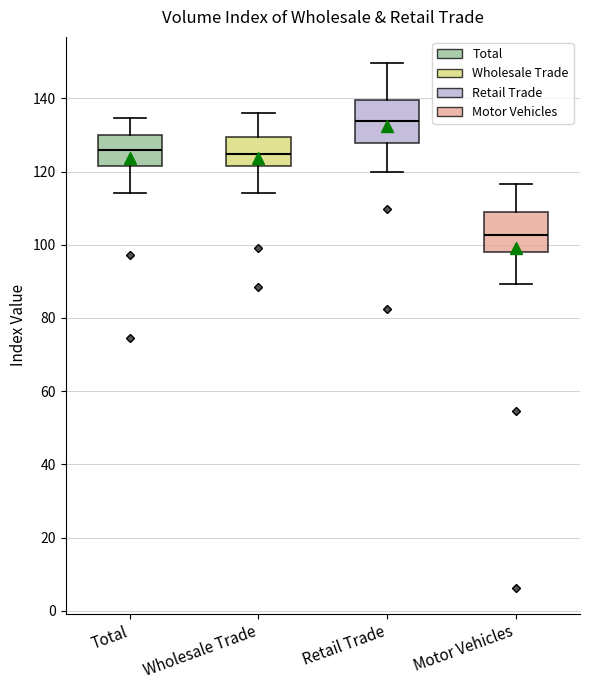

Which box's median line is the lowest?

Motor Vehicles